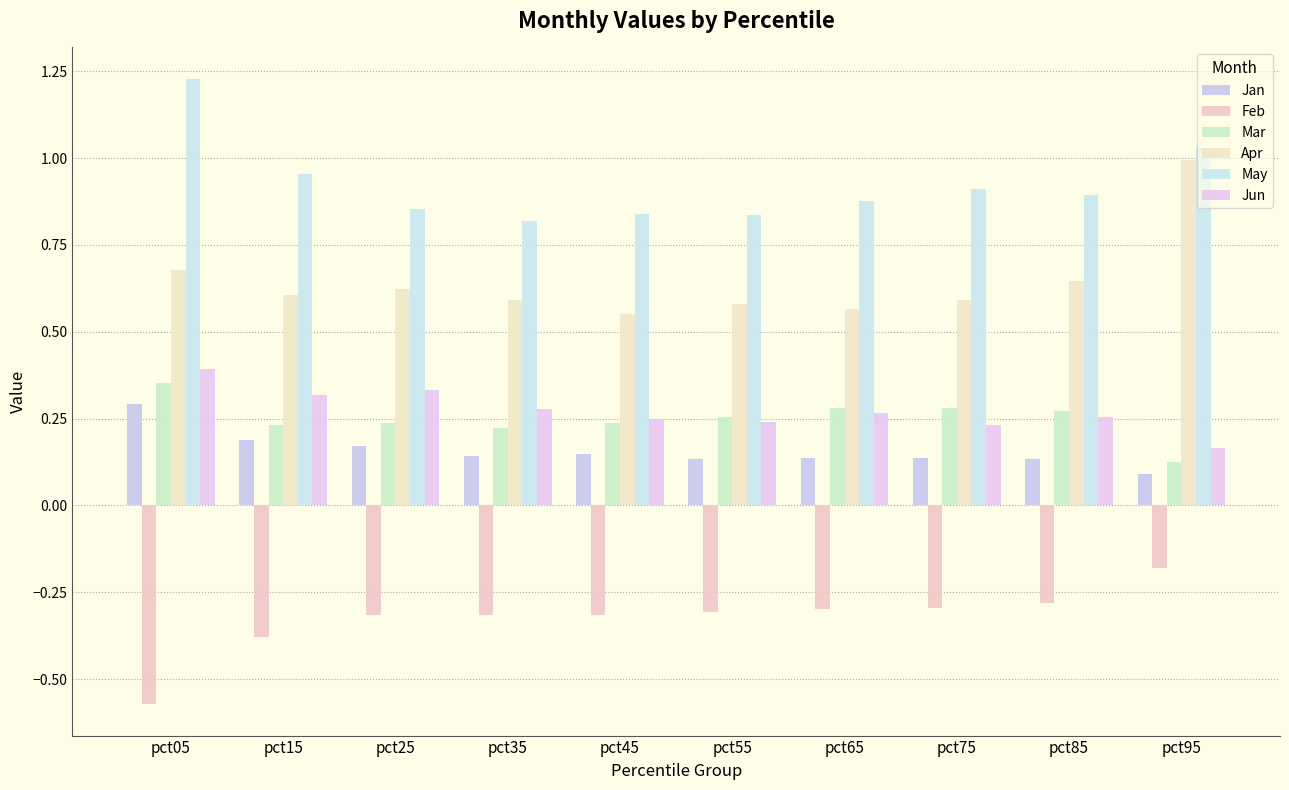

What is the spread (max minus min) of values at pct45?

1.2